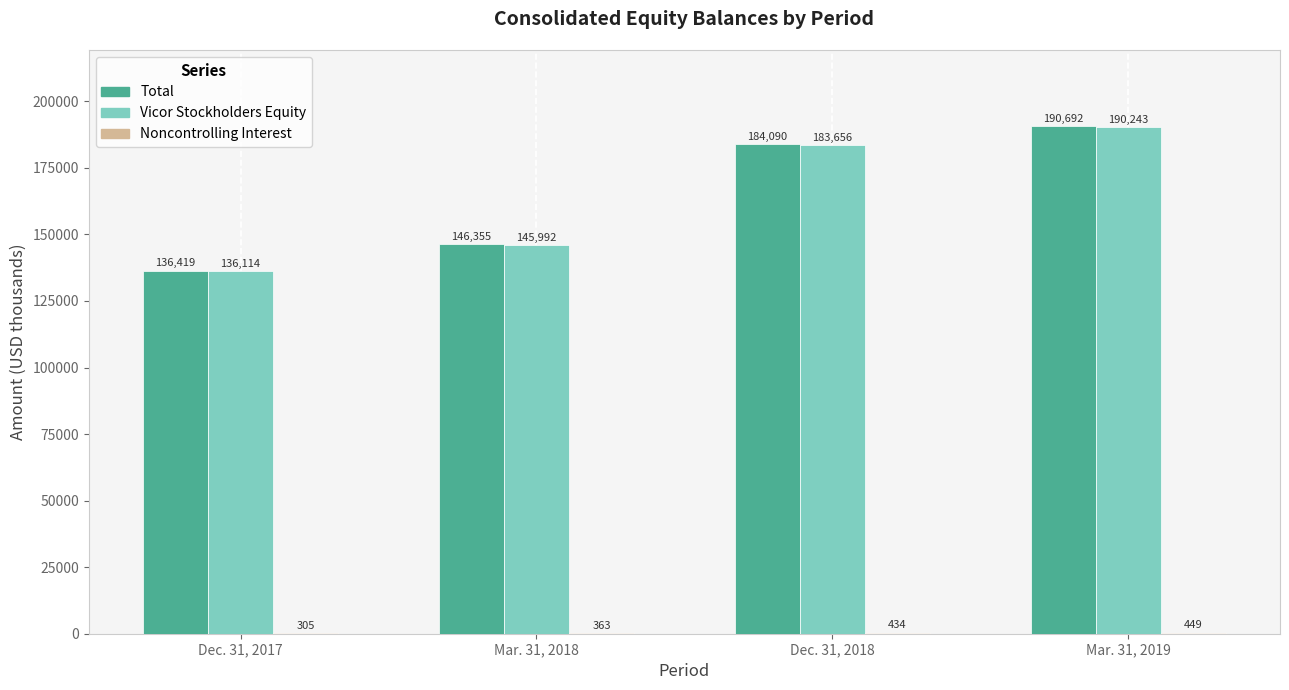

Between Dec. 31, 2018 and Mar. 31, 2019, which series saw the biggest shift?

Total